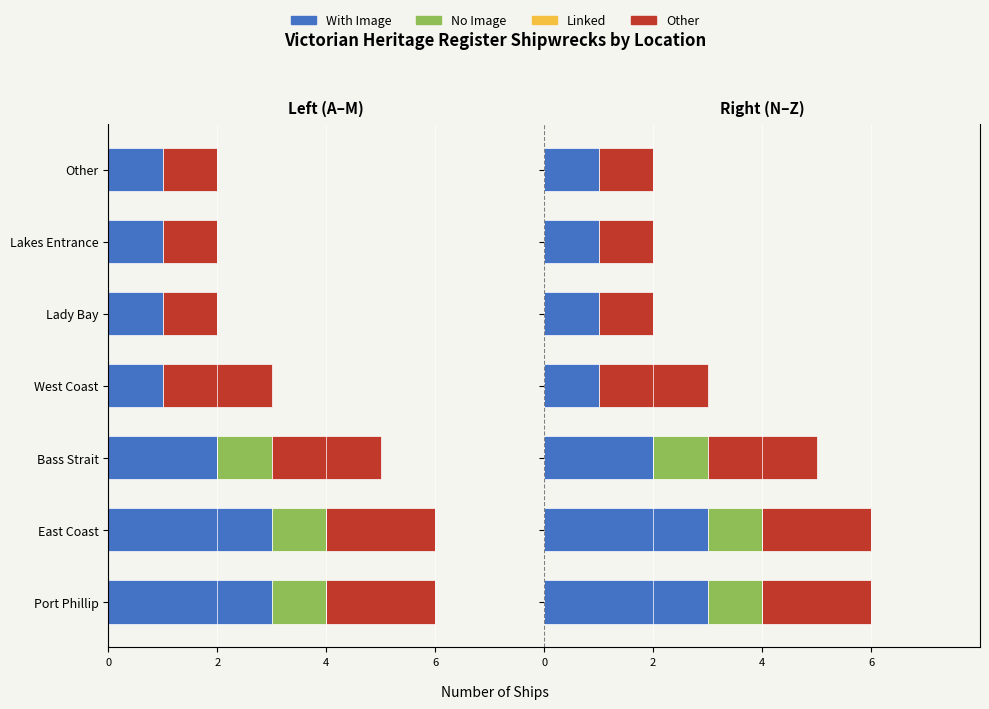

The value of Other at Lady Bay is 1.8. True or false?

False